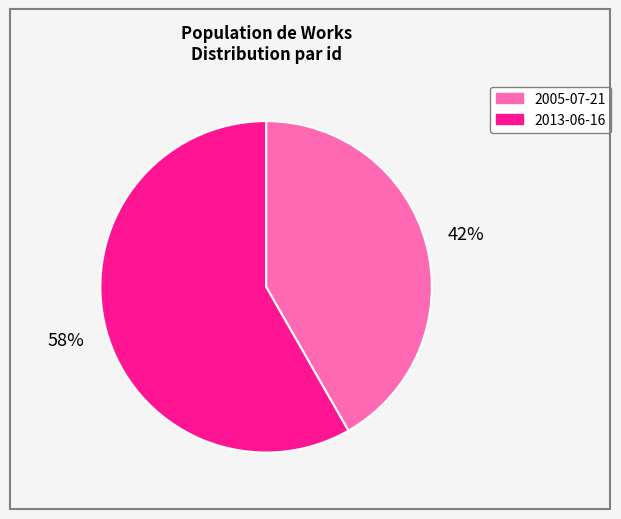

What is the largest slice in the pie chart?

2013-06-16